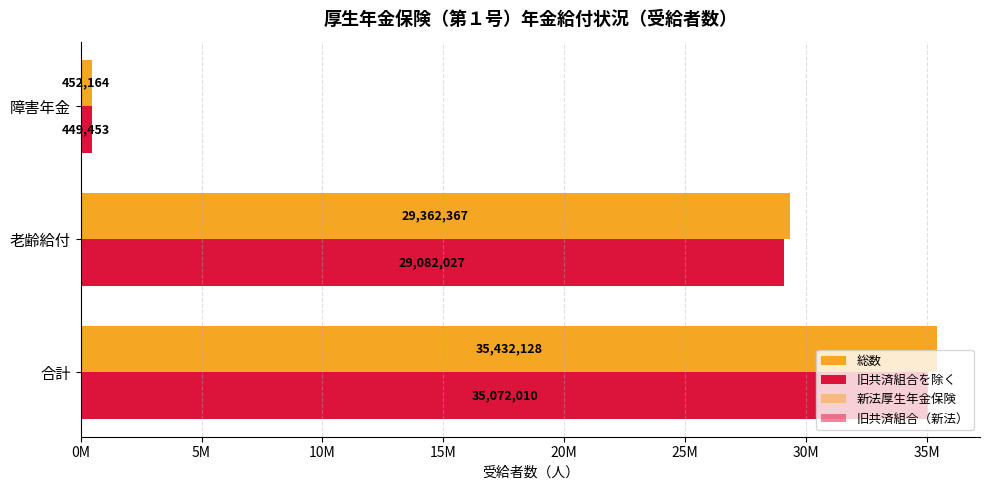

What is the highest value of the 新法厚生年金保険 series?

34155497